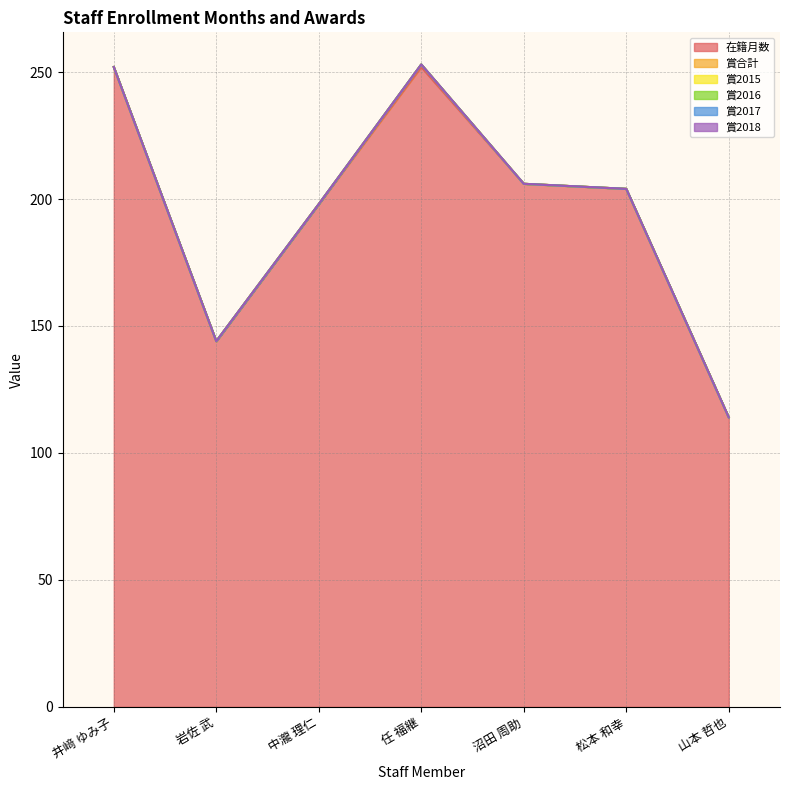

Is the value of 在籍月数 at 松本 和幸 greater than the value of 賞合計 at 任 福継?

Yes